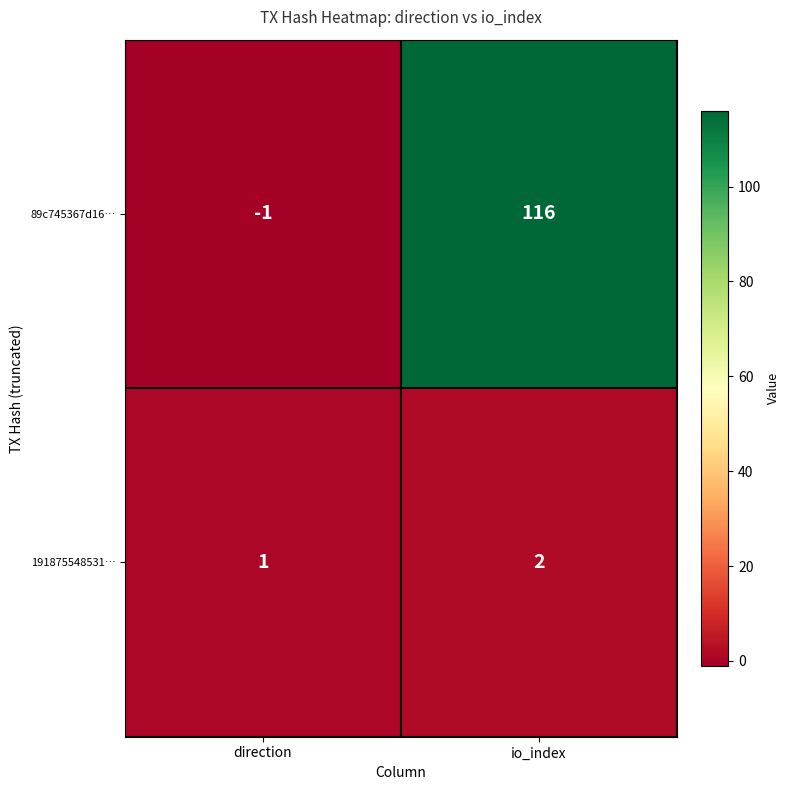

What is the difference between the highest and lowest values at io_index?

114